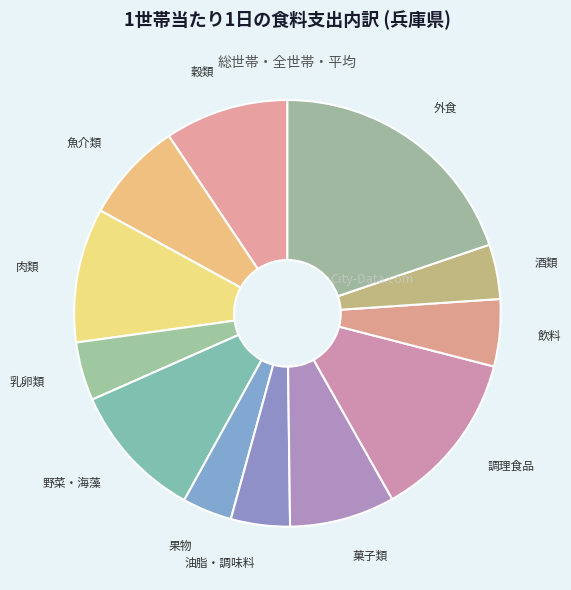

Combined, do 肉類 and 果物 account for over 50%?

No